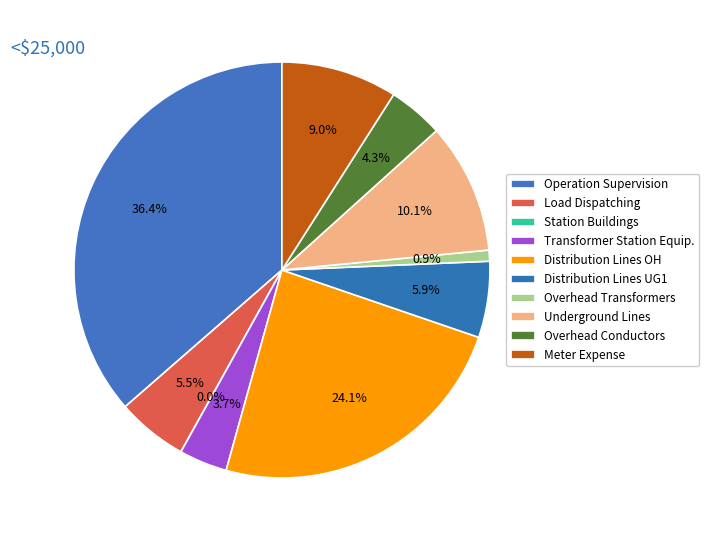

How many segments does this pie chart have?

10